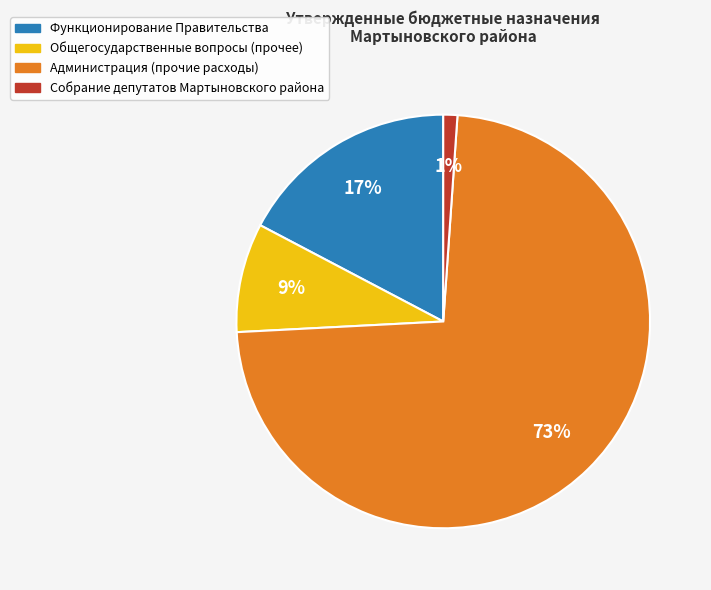

To the nearest percent, what is the average slice percentage?

25%